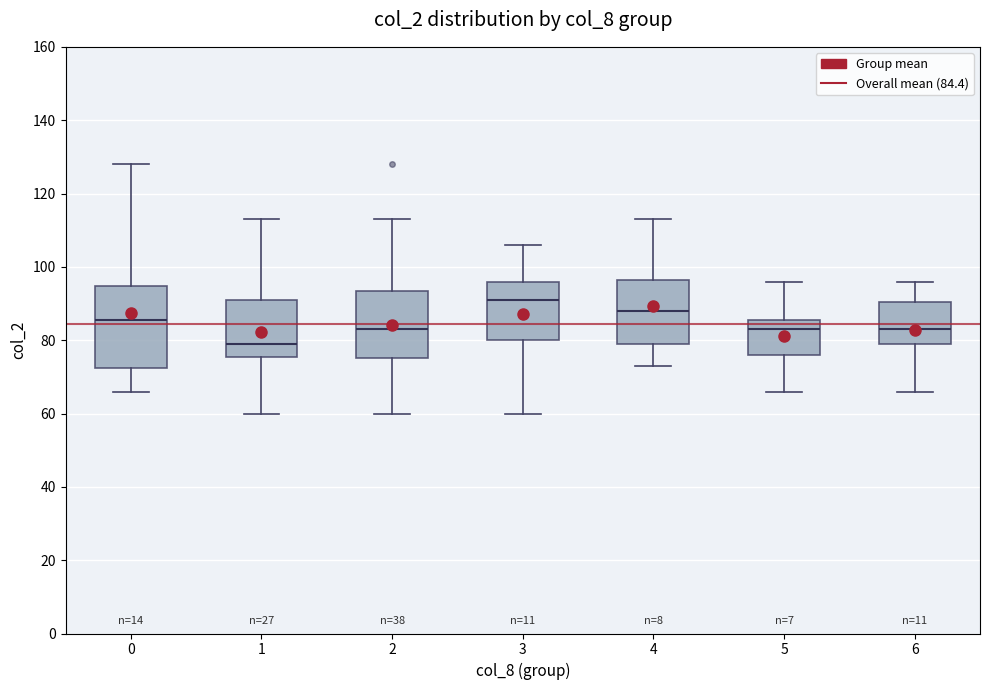

Reading left to right, transcribe this box plot: for each box, give where its median line is, the range the box spans, and where its two whiskers end, as read against the y-axis. The values are not printed on the chart, so give them approximately, as read against the axis.

0: median 86, box 72 to 94, whiskers 66 to 128
1: median 80, box 76 to 92, whiskers 60 to 114
2: median 84, box 76 to 94, whiskers 60 to 114
3: median 92, box 80 to 96, whiskers 60 to 106
4: median 88, box 80 to 96, whiskers 74 to 114
5: median 84, box 76 to 86, whiskers 66 to 96
6: median 84, box 80 to 90, whiskers 66 to 96